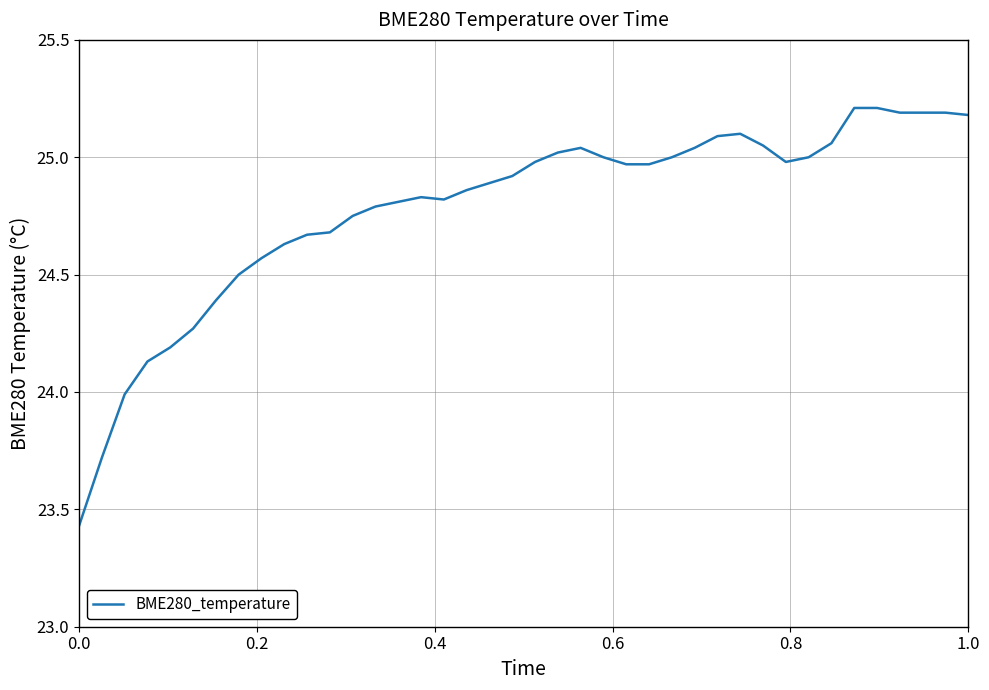

What is the maximum value shown in the chart?

25.2